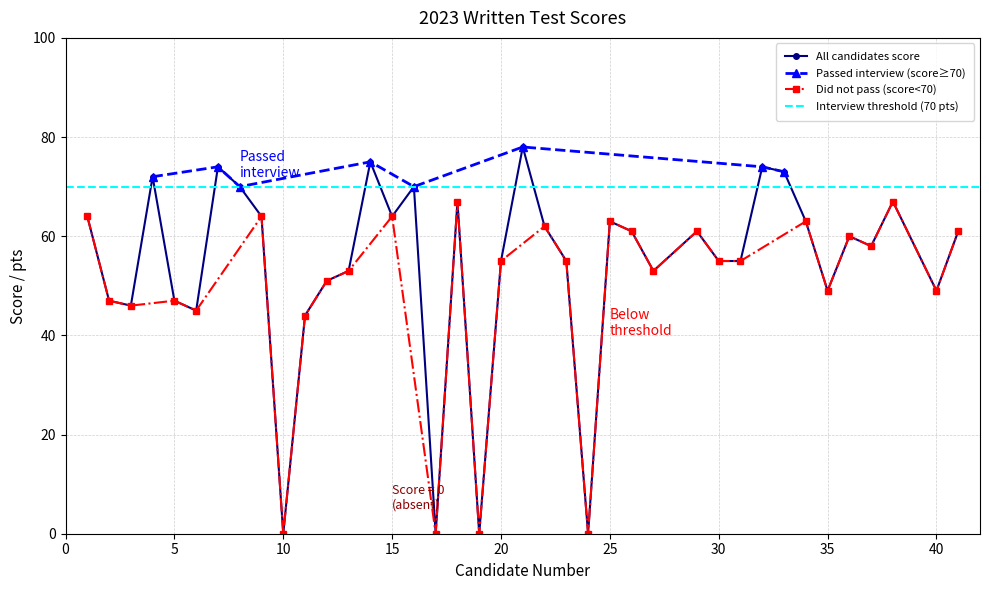

What is the sum of the Exam No. values at 36 and 3?

39